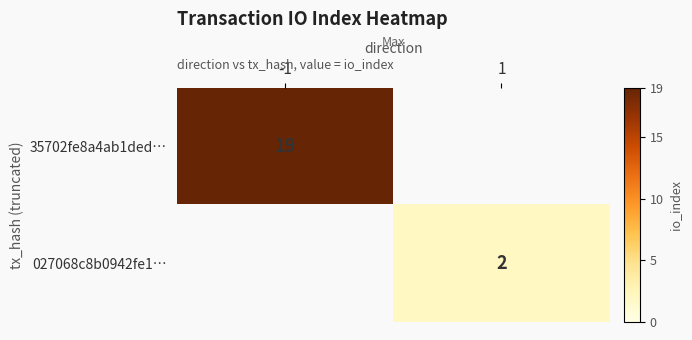

Is it true that 35702fe8a4ab1ded… equals 19 at -1?

True